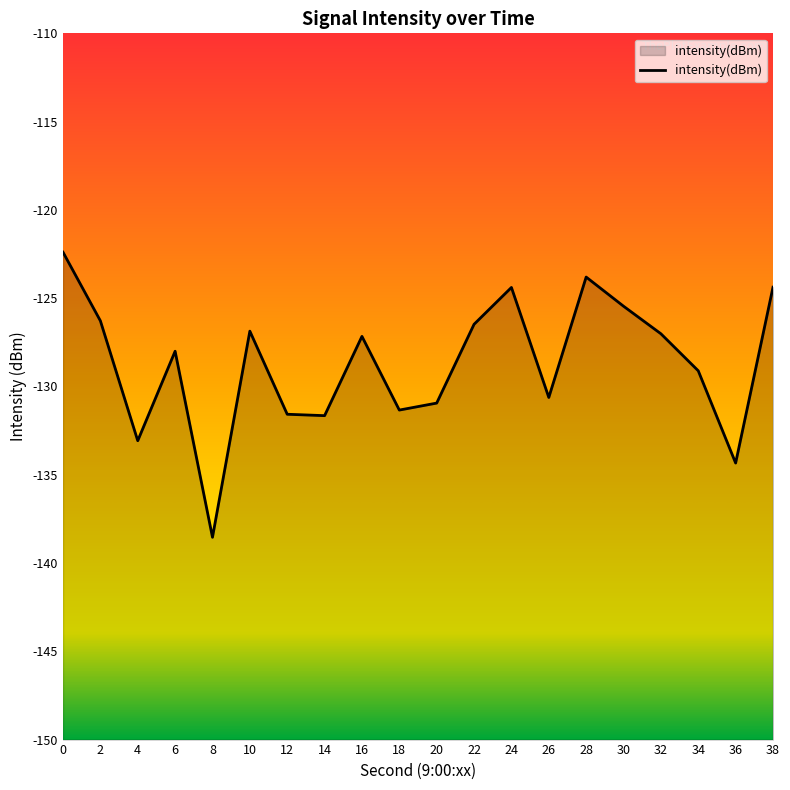

List the labels in order of value, smallest first.

8, 36, 4, 14, 12, 18, 20, 26, 34, 6, 16, 32, 10, 22, 2, 30, 24, 38, 28, 0